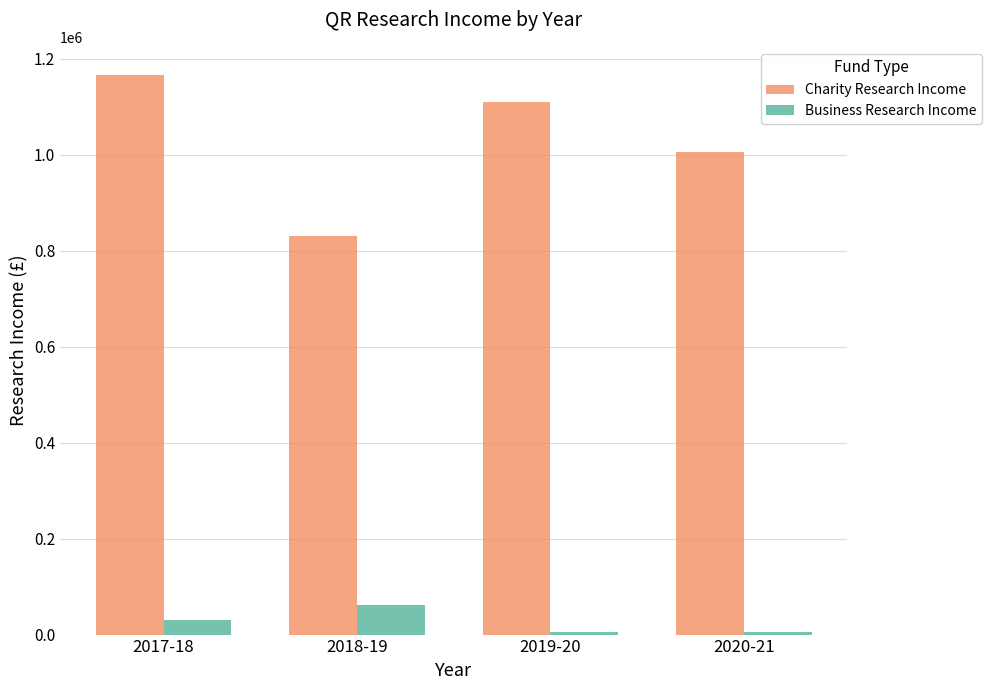

Rank the series by their maximum value, from lowest to highest.

Business Research Income, Charity Research Income